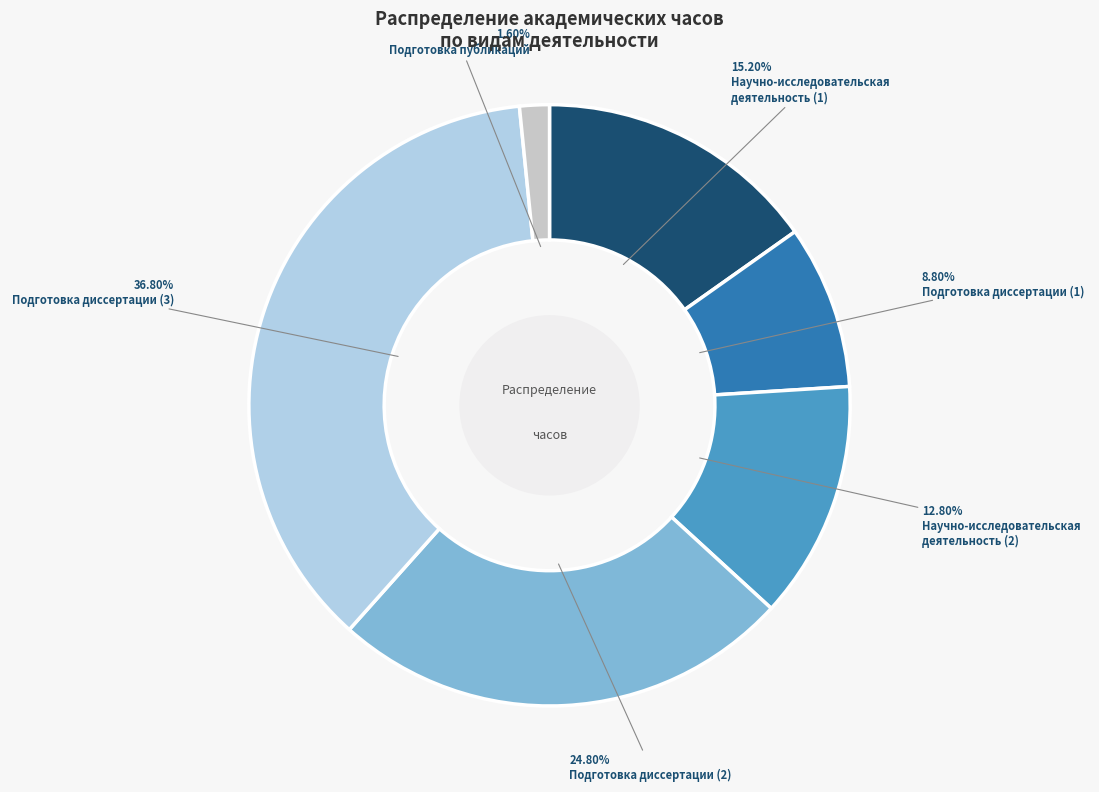

Does any single category account for the majority?

No